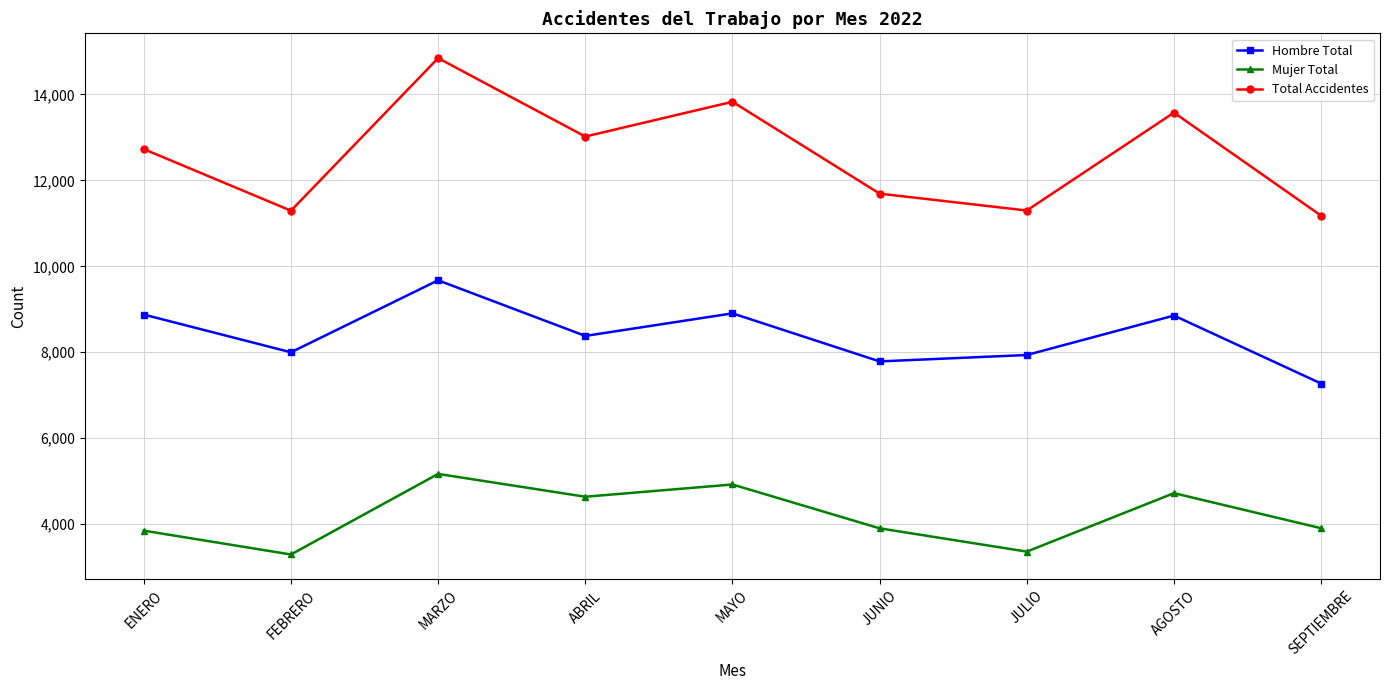

True or false: Total Accidentes has a value of 11299 at JULIO.

True